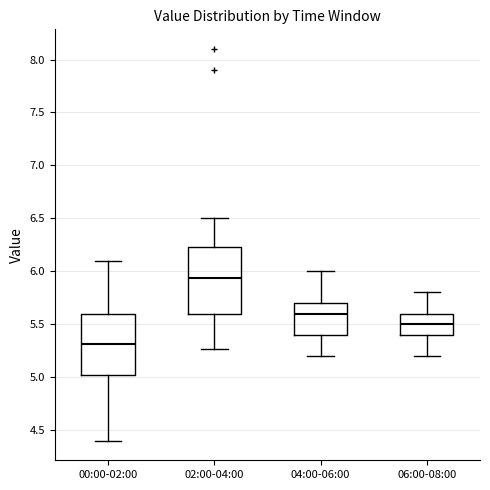

Which box's median line is the highest?

02:00-04:00